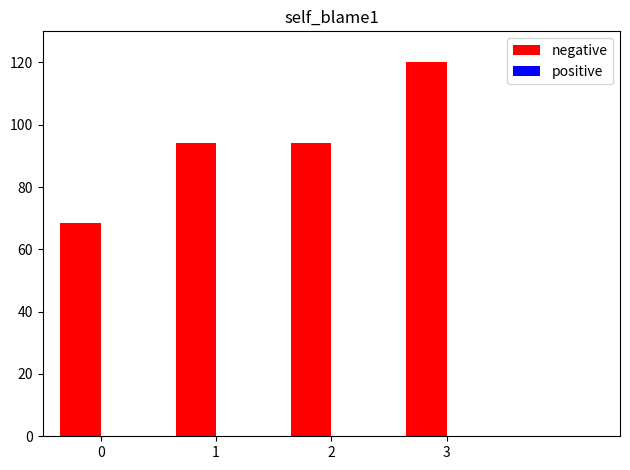

At which category is the sum across all series the highest?

3